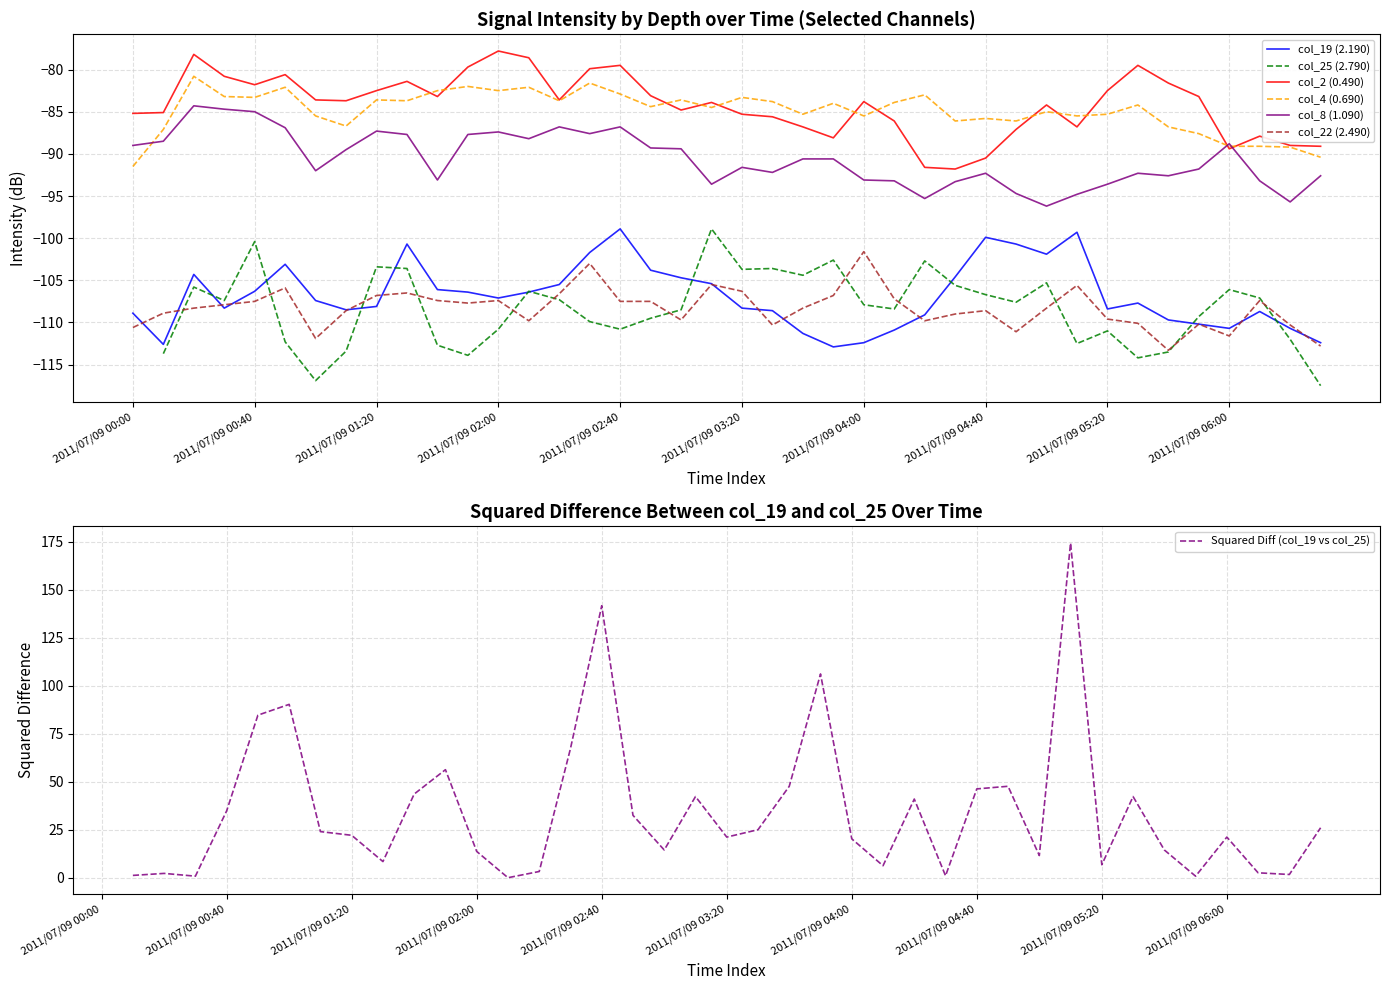

The col_8 (1.090) series shows -28.1 at 2011/07/09 06:00. True or false?

False